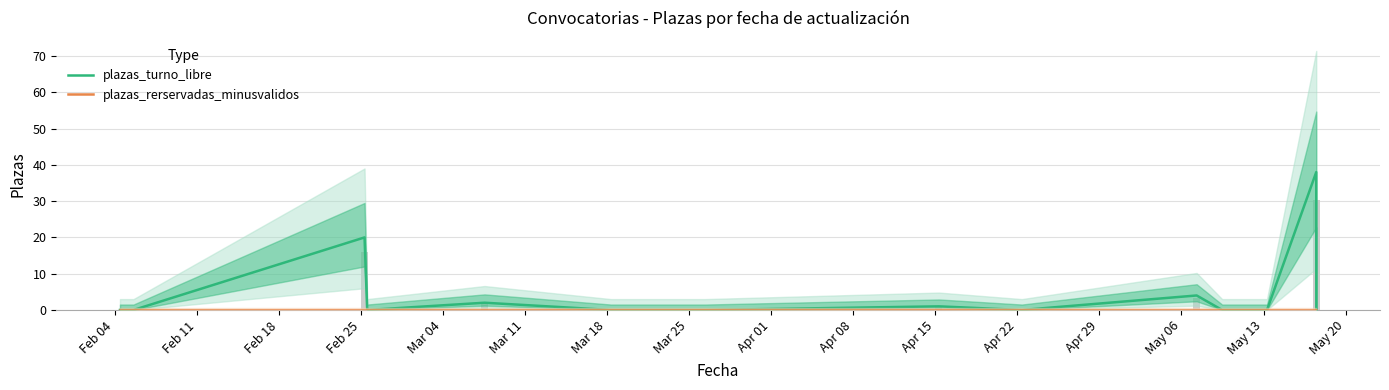

The value of plazas_turno_libre at Apr 15 is 12. True or false?

False